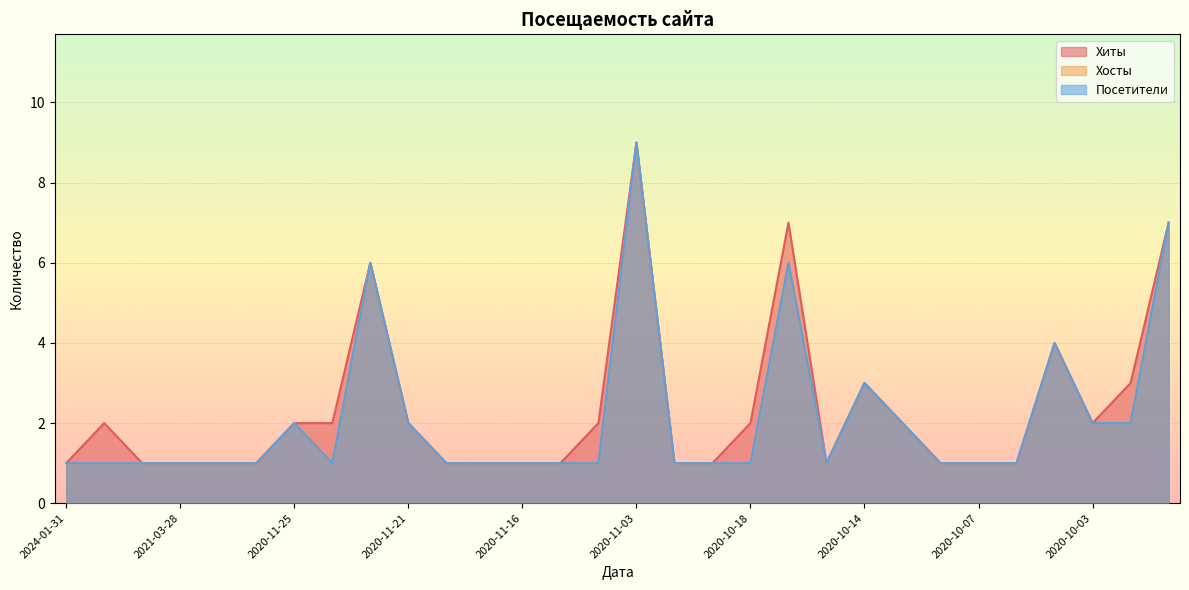

Reading left to right, list all the values displayed in this chart.

Хиты: 2024-01-31=1	2022-11-06=2	2021-04-01=1	2021-03-28=1	2020-12-19=1	2020-11-27=1	2020-11-25=2	2020-11-24=2	2020-11-22=6	2020-11-21=2	2020-11-20=1	2020-11-19=1	2020-11-16=1	2020-11-15=1	2020-11-06=2	2020-11-03=9	2020-11-02=1	2020-10-31=1	2020-10-18=2	2020-10-17=7	2020-10-15=1	2020-10-14=3	2020-10-12=2	2020-10-08=1	2020-10-07=1	2020-10-06=1	2020-10-04=4	2020-10-03=2	2020-10-01=3	2020-09-30=7
Хосты: 2024-01-31=1	2022-11-06=1	2021-04-01=1	2021-03-28=1	2020-12-19=1	2020-11-27=1	2020-11-25=2	2020-11-24=1	2020-11-22=6	2020-11-21=2	2020-11-20=1	2020-11-19=1	2020-11-16=1	2020-11-15=1	2020-11-06=1	2020-11-03=9	2020-11-02=1	2020-10-31=1	2020-10-18=1	2020-10-17=6	2020-10-15=1	2020-10-14=3	2020-10-12=2	2020-10-08=1	2020-10-07=1	2020-10-06=1	2020-10-04=4	2020-10-03=2	2020-10-01=2	2020-09-30=7
Посетители: 2024-01-31=1	2022-11-06=1	2021-04-01=1	2021-03-28=1	2020-12-19=1	2020-11-27=1	2020-11-25=2	2020-11-24=1	2020-11-22=6	2020-11-21=2	2020-11-20=1	2020-11-19=1	2020-11-16=1	2020-11-15=1	2020-11-06=1	2020-11-03=9	2020-11-02=1	2020-10-31=1	2020-10-18=1	2020-10-17=6	2020-10-15=1	2020-10-14=3	2020-10-12=2	2020-10-08=1	2020-10-07=1	2020-10-06=1	2020-10-04=4	2020-10-03=2	2020-10-01=2	2020-09-30=7